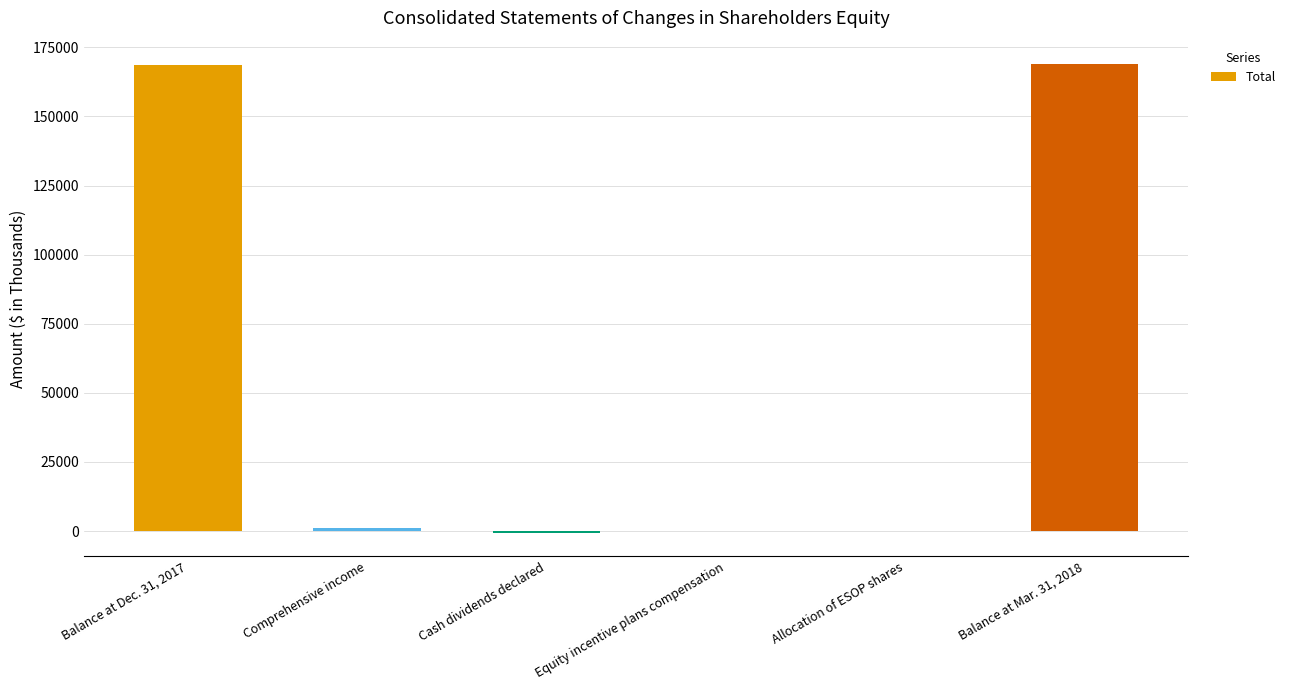

What is the sum of all values?

337838